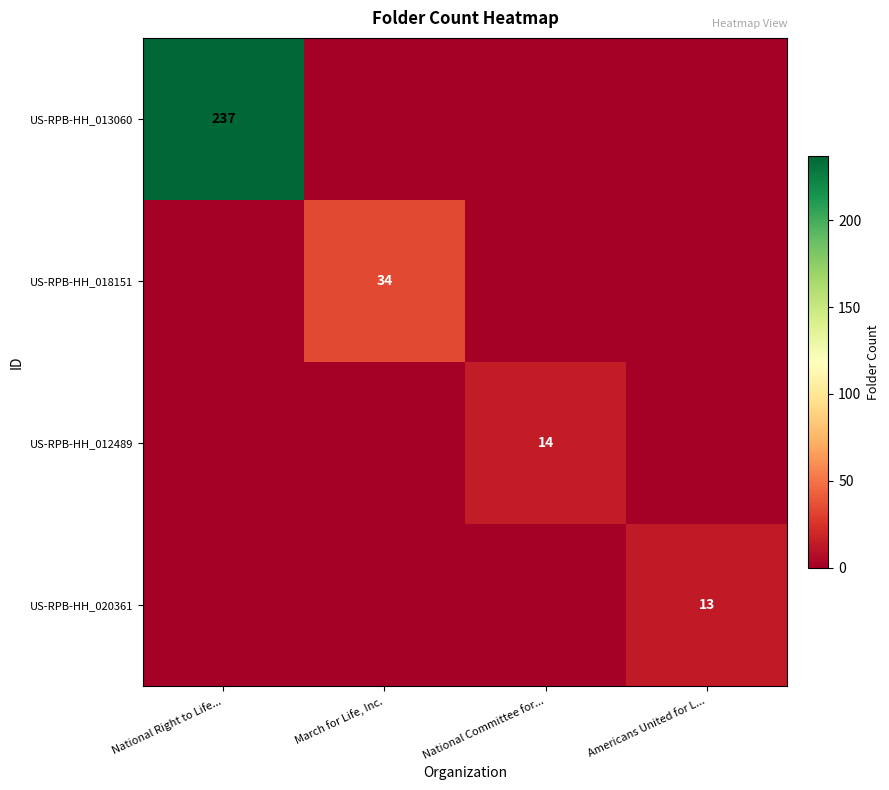

Count the number of categories in the chart.

4